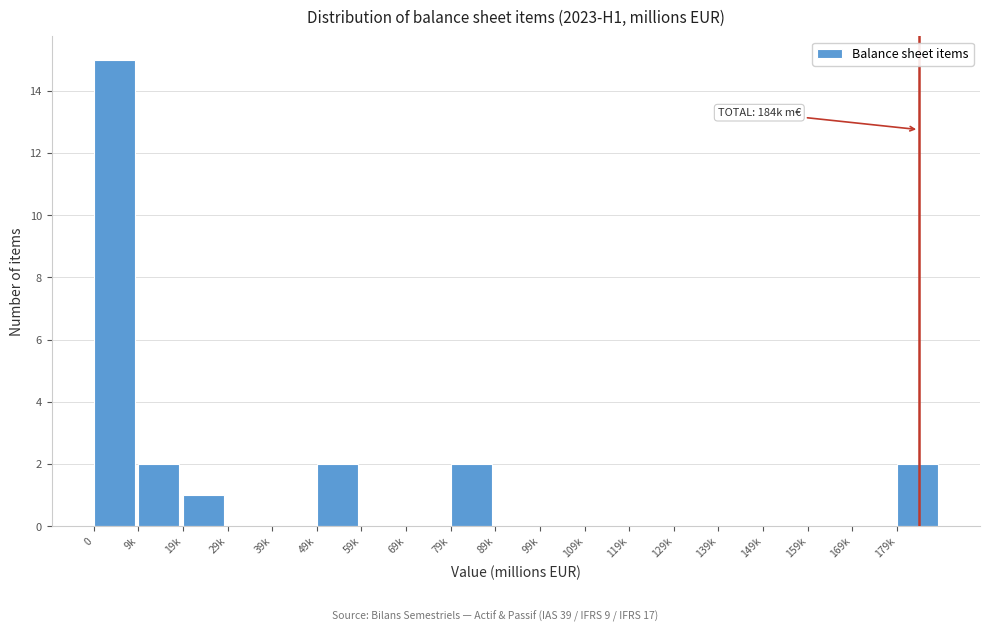

Reading left to right, transcribe all the data shown in this chart.

0=15	9k=2	19k=1	29k=0	39k=0	49k=2	59k=0	69k=0	79k=2	89k=0	99k=0	109k=0	119k=0	129k=0	139k=0	149k=0	159k=0	169k=0	179k=2